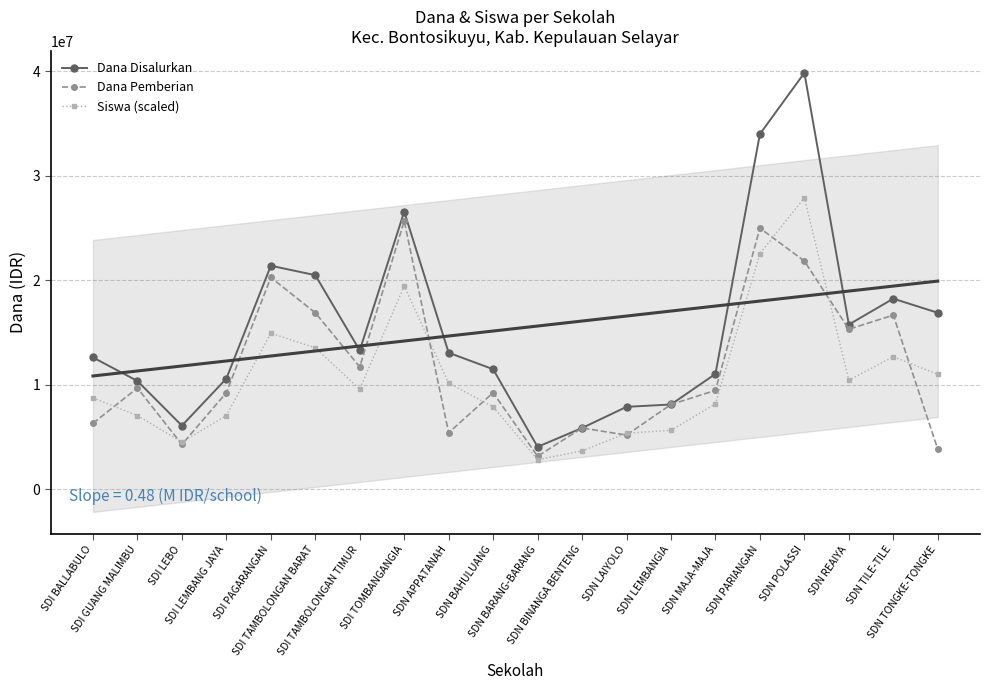

What is the average value of the Siswa (scaled) series?

10644136.4